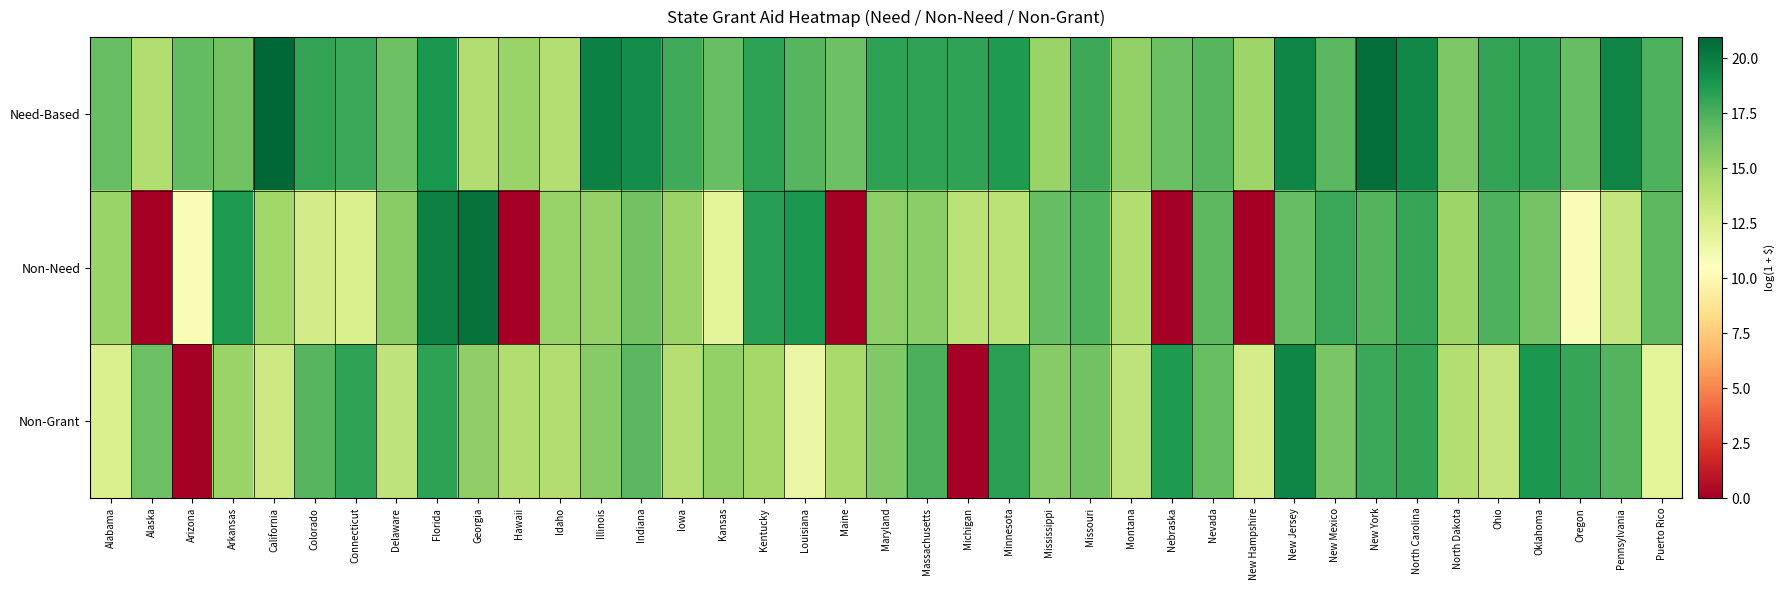

Which series has the largest range (max minus min)?

Non-Need